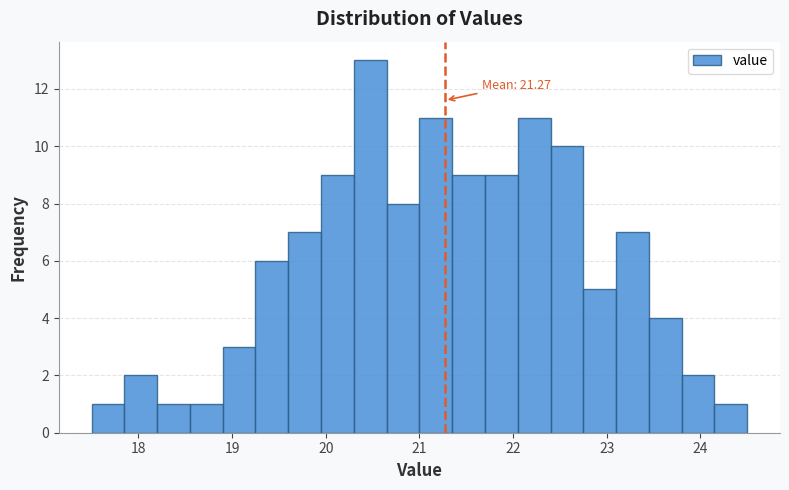

Around what value on the x-axis is the tallest bar? Give the approximate position of its centre, as read against the axis.

20.5